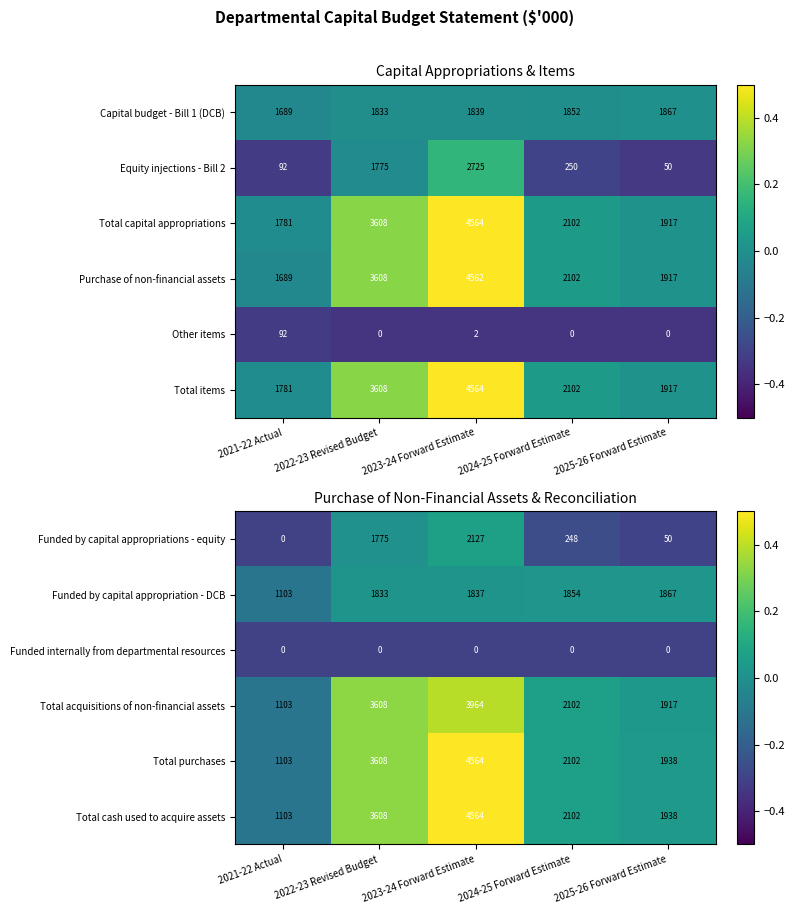

List the labels in order of Total acquisitions of non-financial assets value, largest first.

2023-24 Forward Estimate, 2022-23 Revised Budget, 2024-25 Forward Estimate, 2025-26 Forward Estimate, 2021-22 Actual